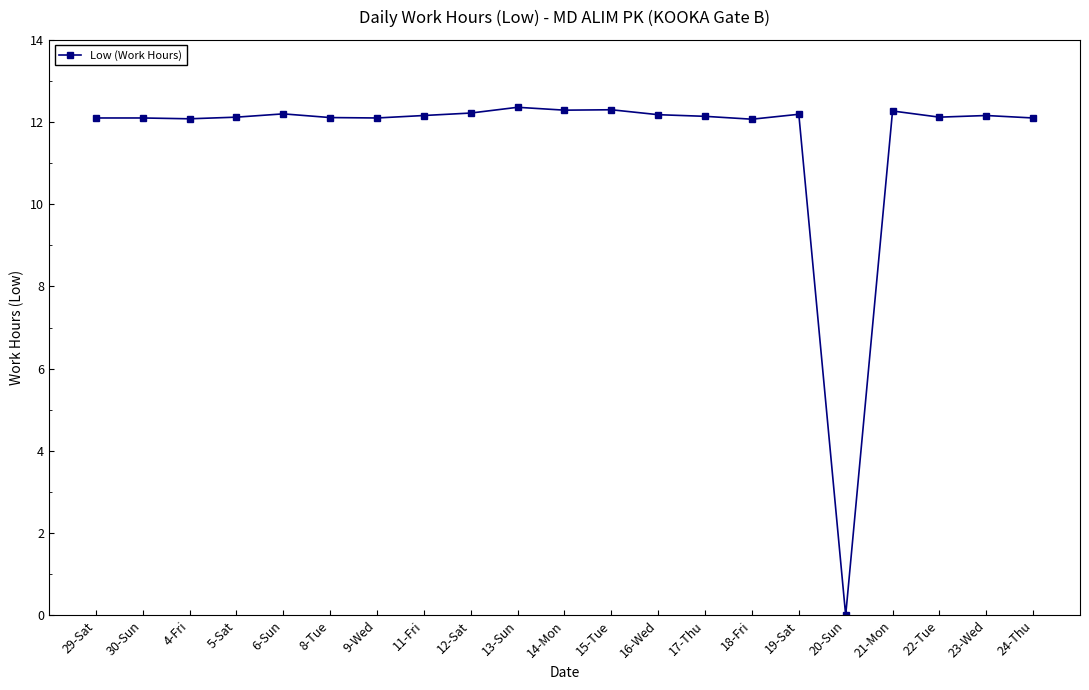

What is the sum of the values at 4-Fri and 5-Sat?

24.2